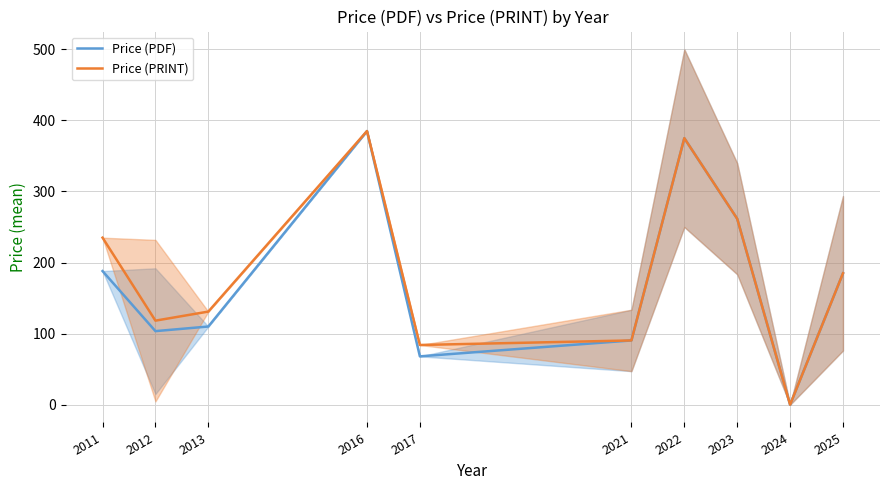

Reading right to left, extract all data points from this chart.

Price (PDF): 184.9	0.0	261.6	375.0	90.4	68.0	385.0	110.0	103.5	188.0
Price (PRINT): 184.9	0.0	261.6	375.0	90.4	84.0	385.0	131.0	118.2	235.0